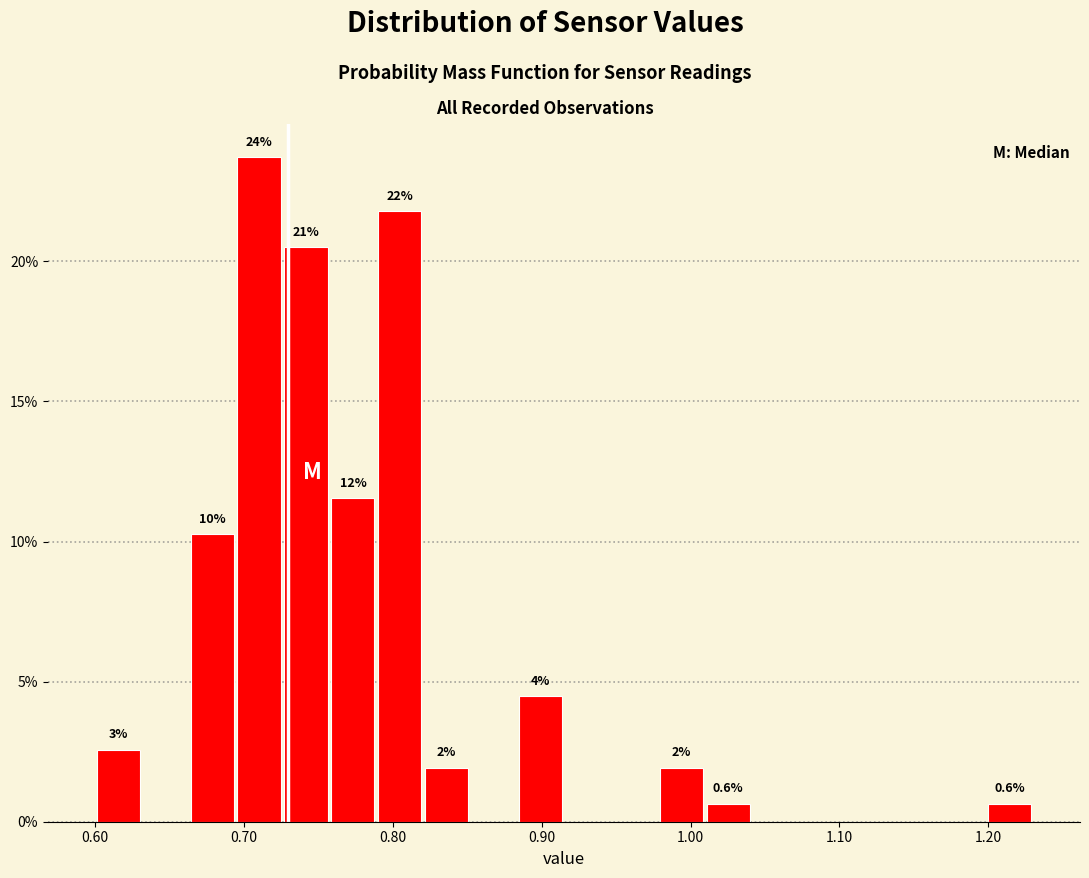

Around what value on the x-axis is the tallest bar? Give the approximate position of its centre, as read against the axis.

0.71